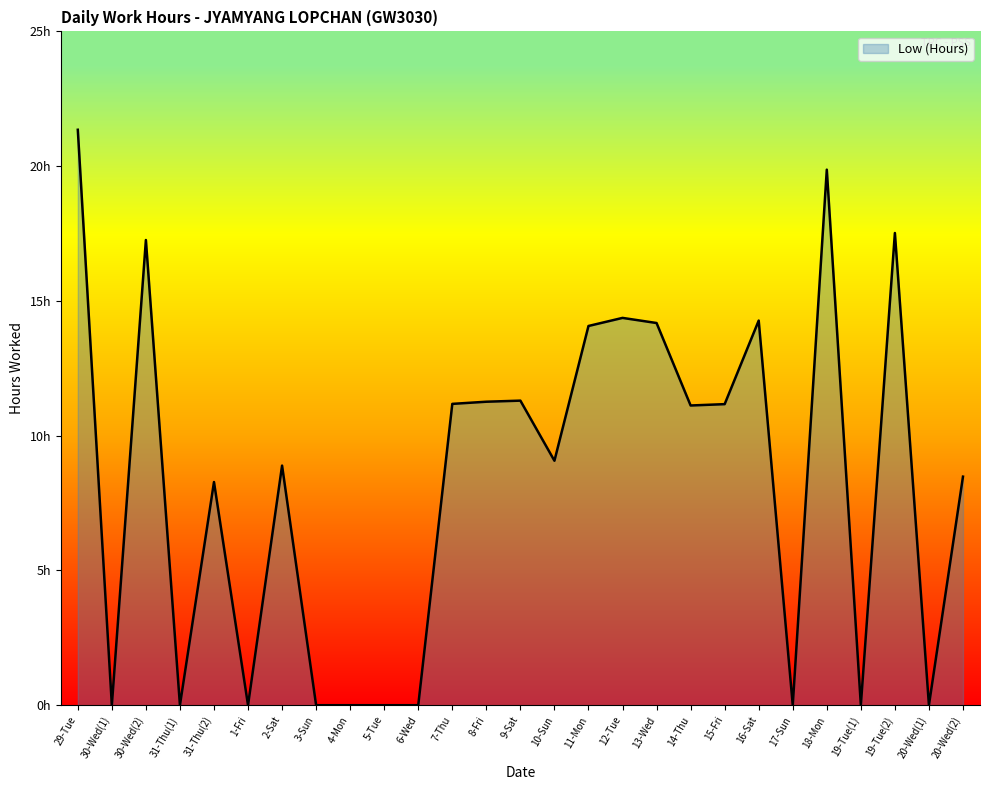

How many interior local peaks (higher than both neighbors) does the data have?

8